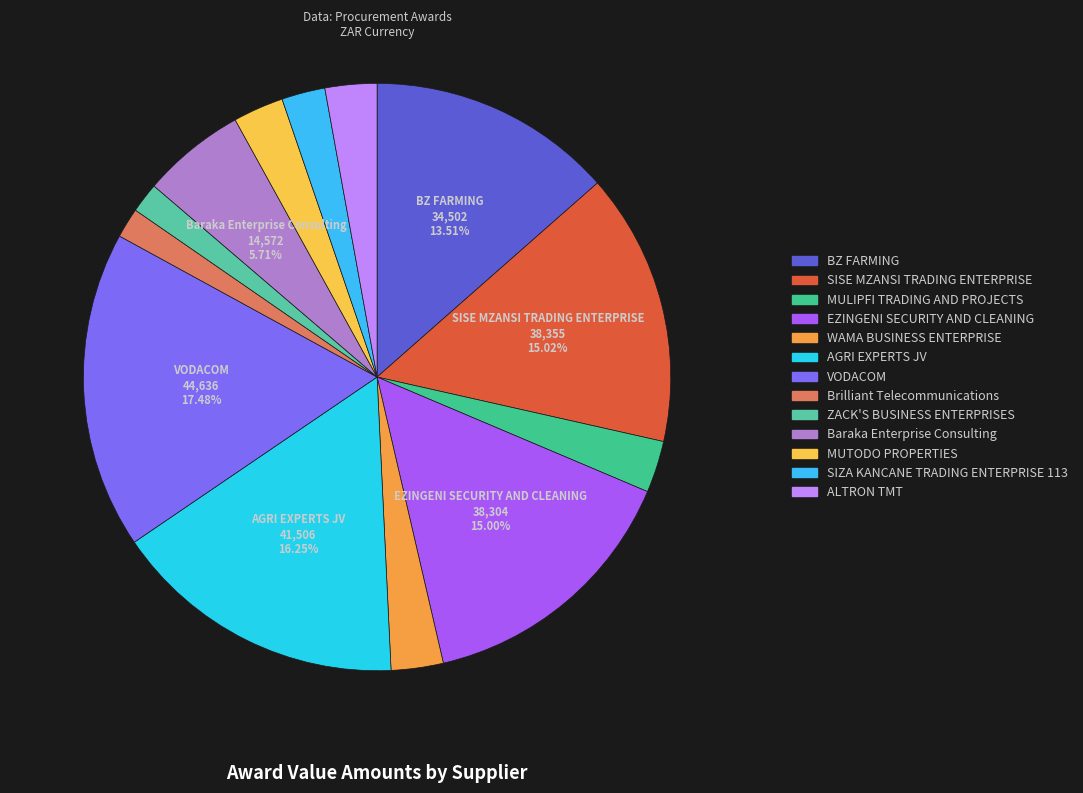

Is there any slice that represents more than half of the pie?

No